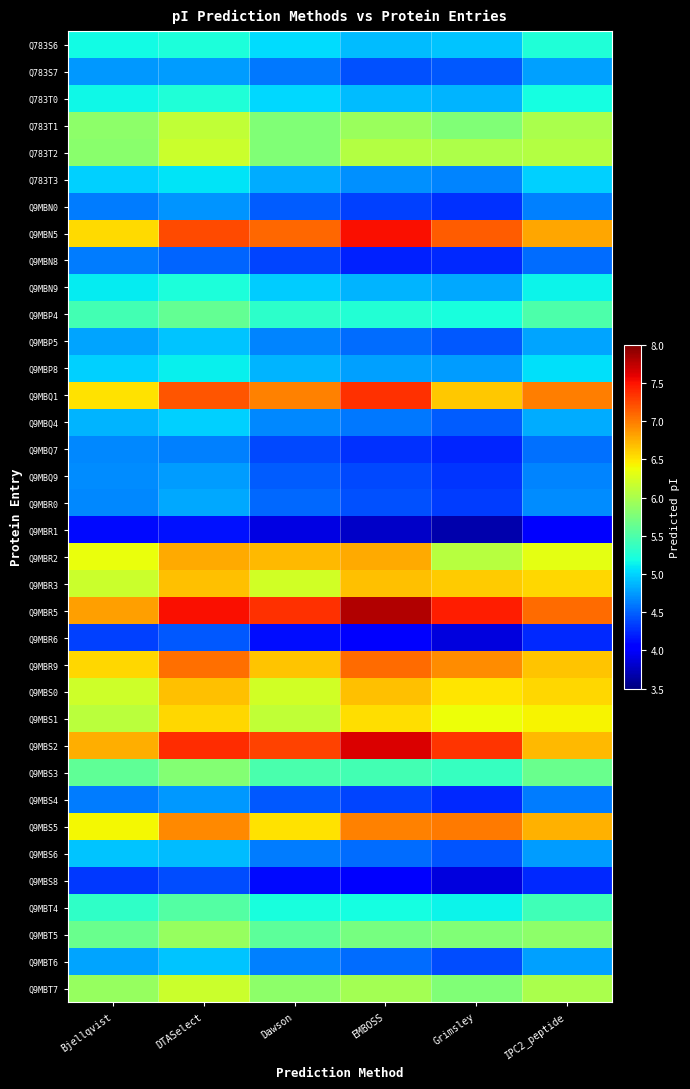

Which series has the largest total across all categories?

Q9MBR5